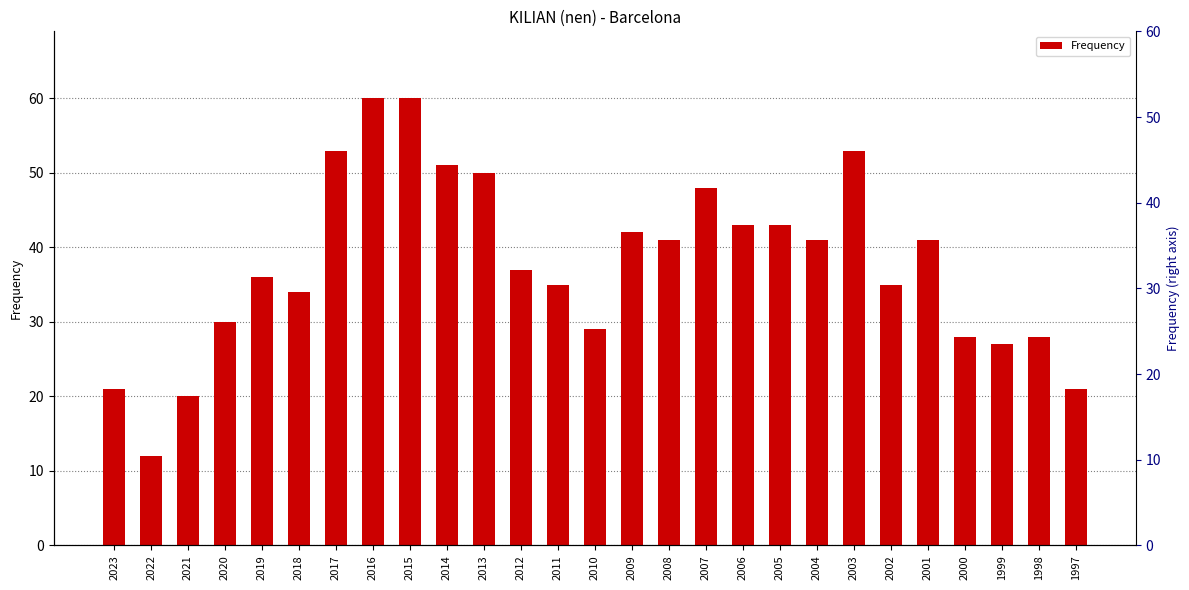

Reading left to right, transcribe all the data shown in this chart.

2023=21	2022=12	2021=20	2020=30	2019=36	2018=34	2017=53	2016=60	2015=60	2014=51	2013=50	2012=37	2011=35	2010=29	2009=42	2008=41	2007=48	2006=43	2005=43	2004=41	2003=53	2002=35	2001=41	2000=28	1999=27	1998=28	1997=21